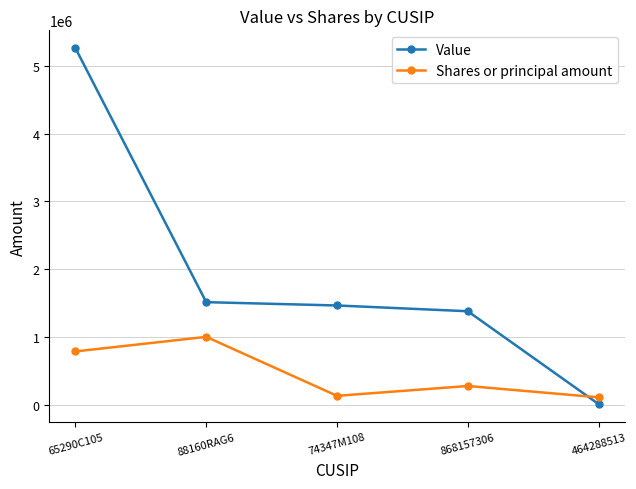

True or false: Shares or principal amount and Value intersect in this chart.

True